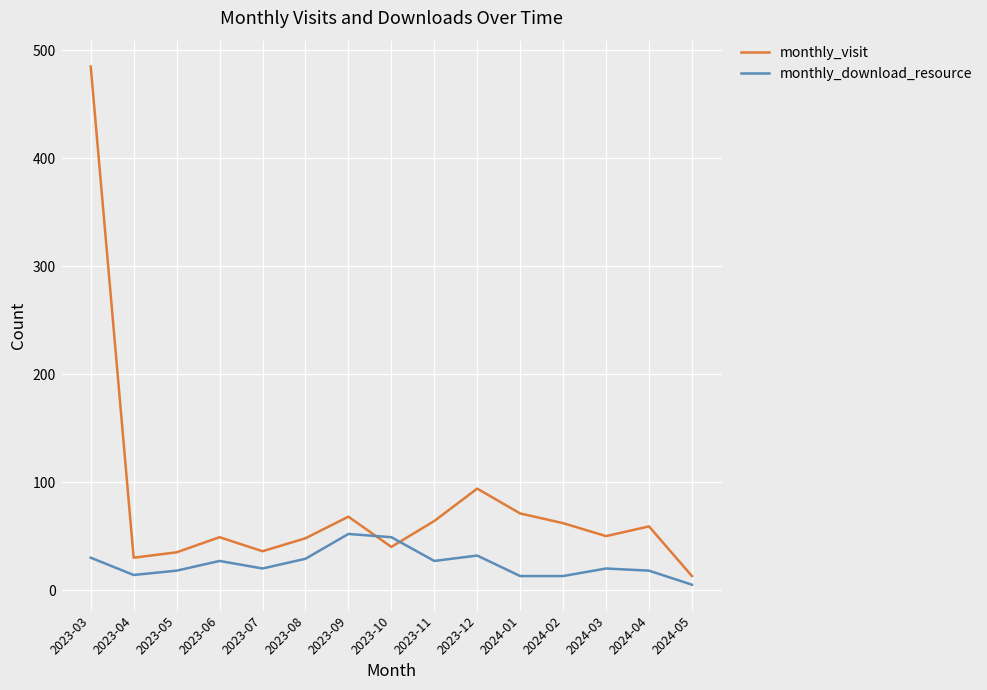

Rank the series by their maximum value, from lowest to highest.

monthly_download_resource, monthly_visit